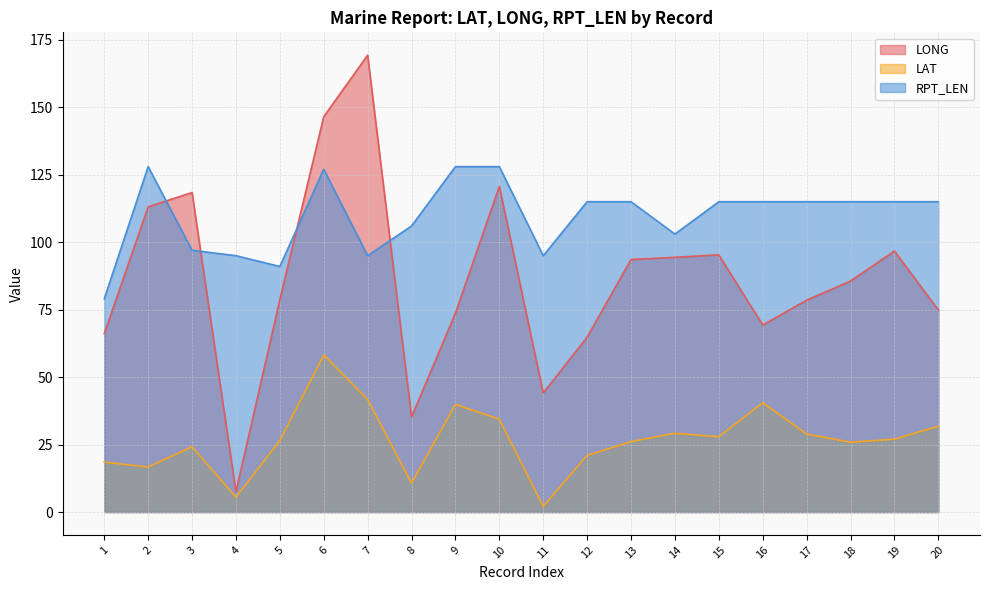

What is the value of the RPT_LEN point at the 19th from the left?

115.0